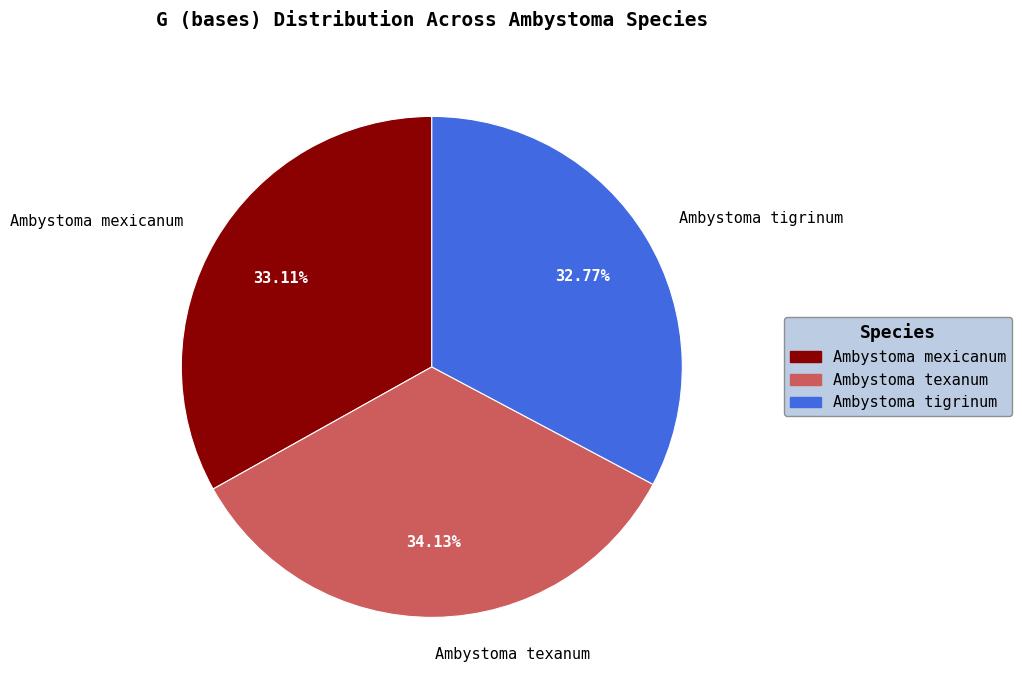

Which slice is the largest?

Ambystoma texanum